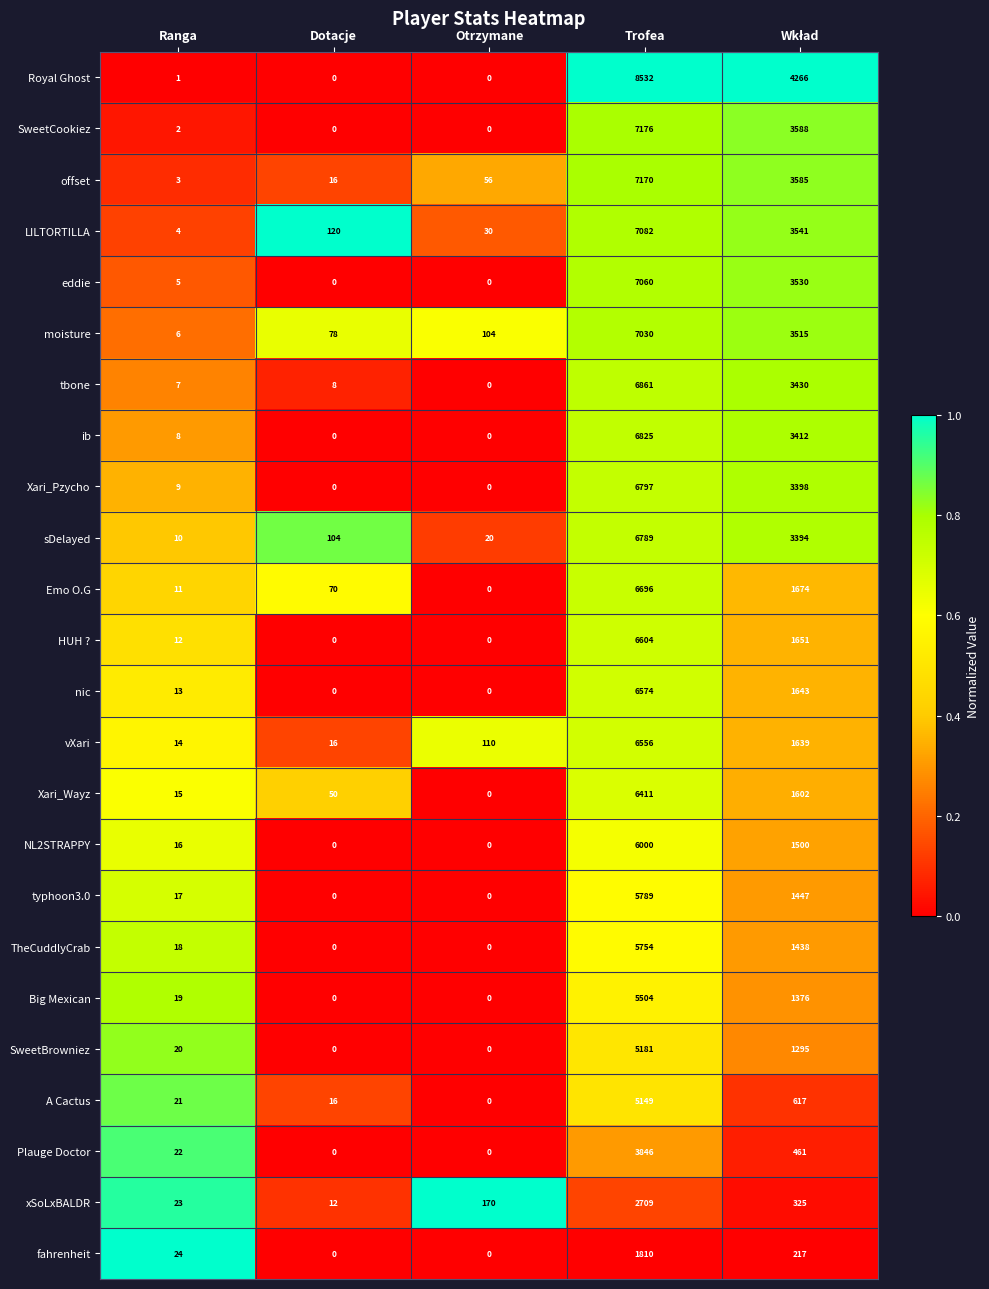

What is the difference between the highest and lowest values at Dotacje?

120